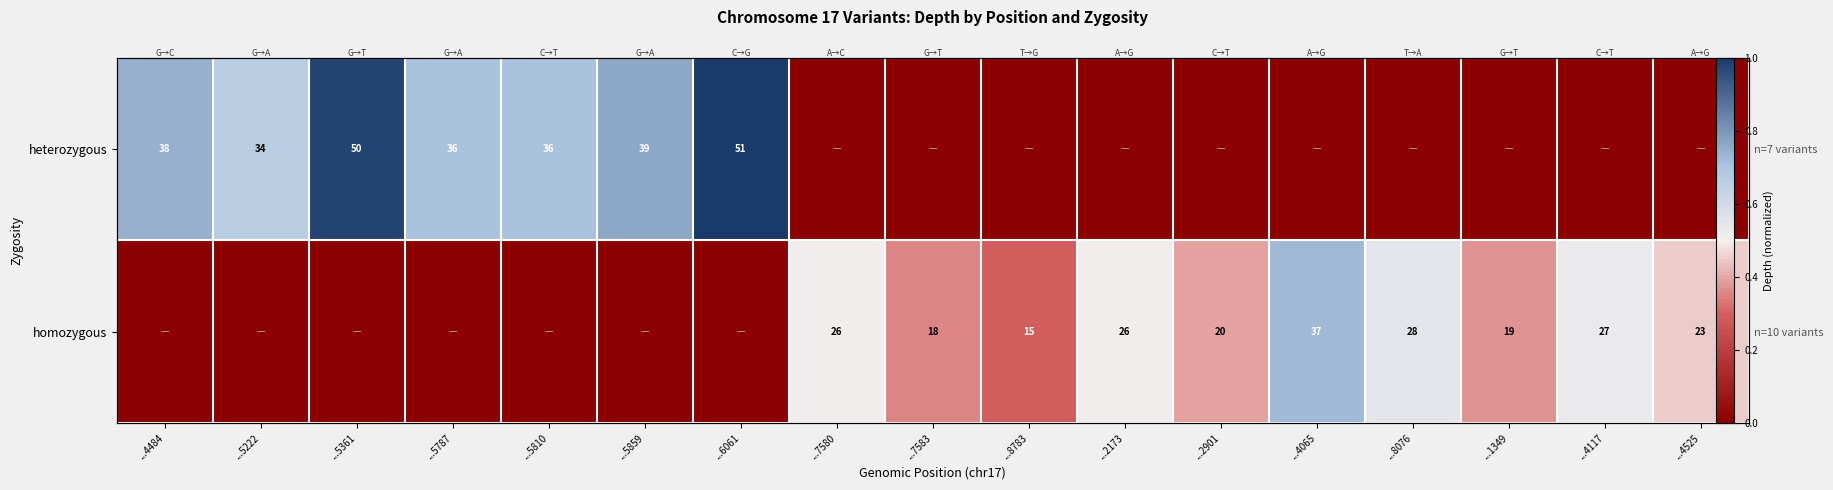

List the series in order of their peak value, highest first.

heterozygous, homozygous